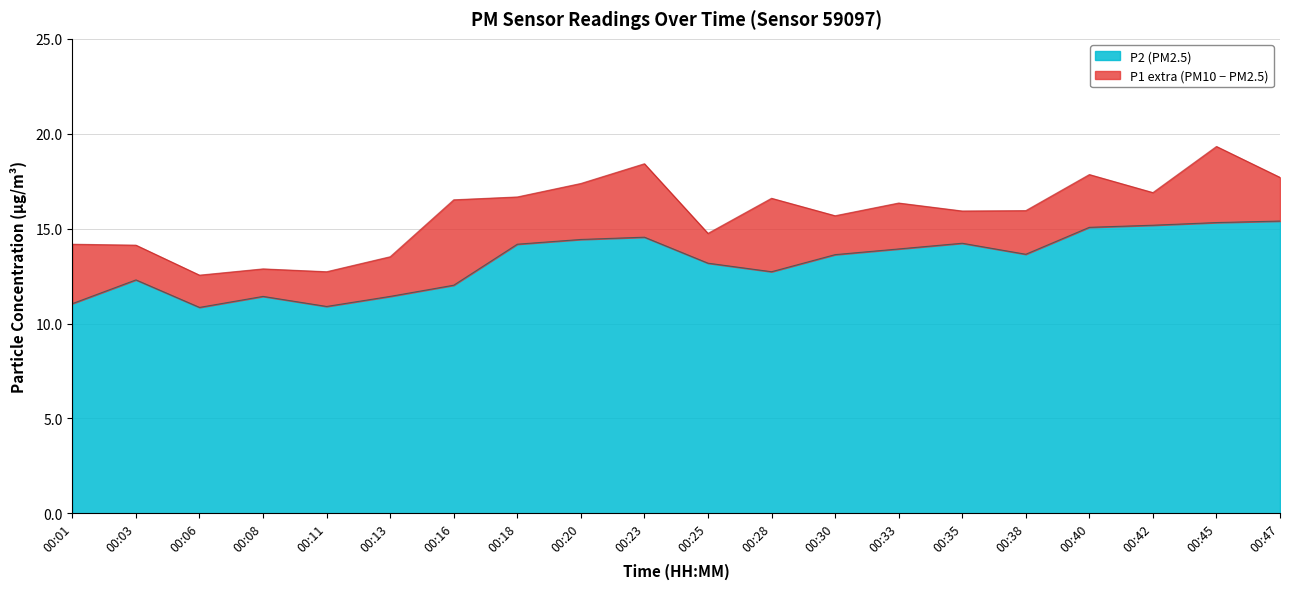

What is the difference between the maximum and minimum values in the P2 series?

4.6